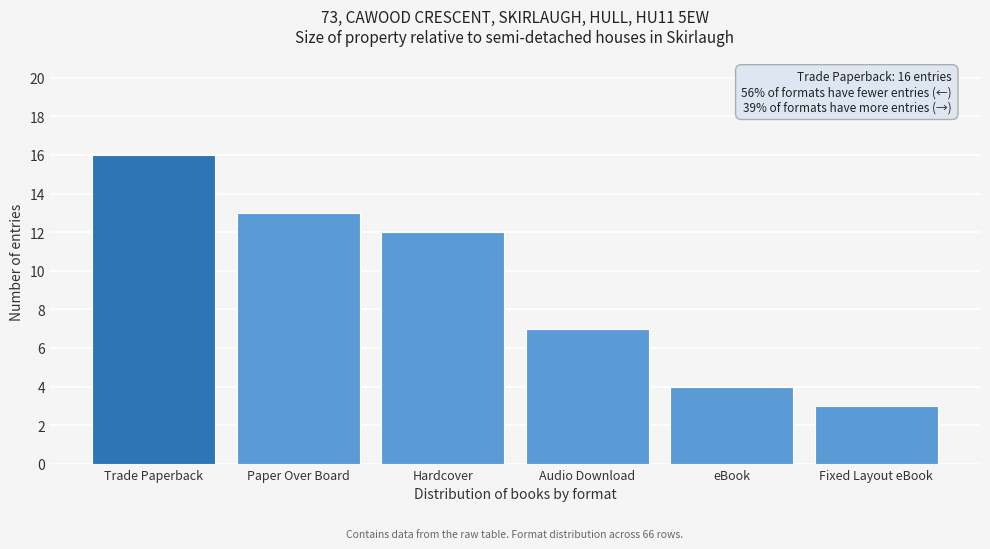

Reading left to right, list all the values displayed in this chart.

Trade Paperback=16	Paper Over Board=13	Hardcover=12	Audio Download=7	eBook=4	Fixed Layout eBook=3